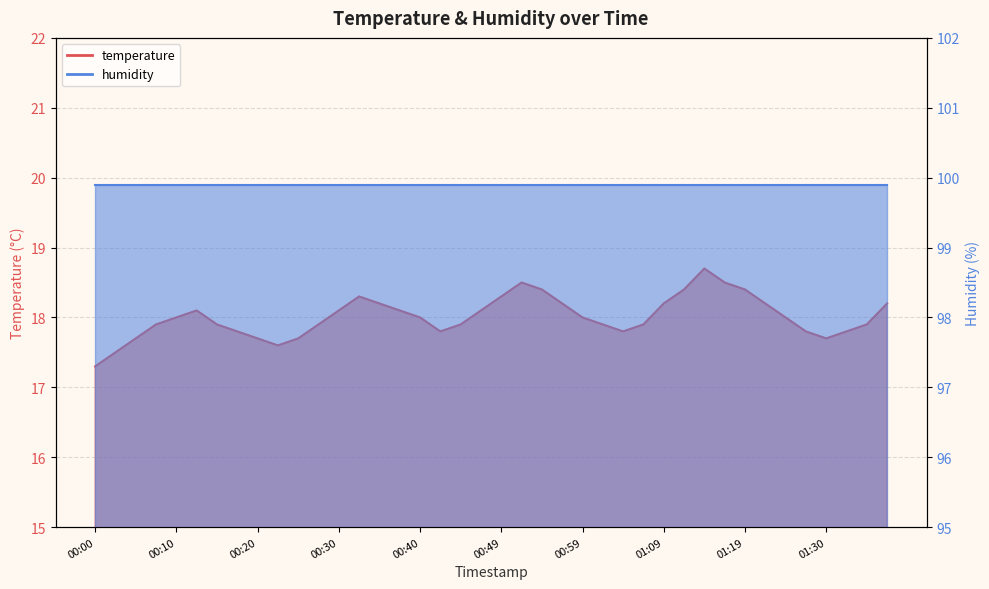

What is the sum of the values at 00:42 and 00:25?

35.5